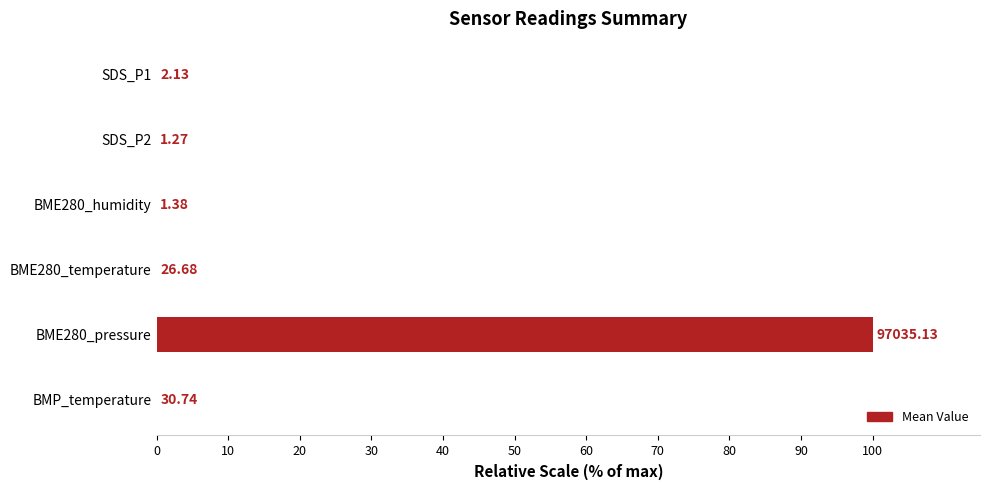

Are the bars horizontal?

Yes